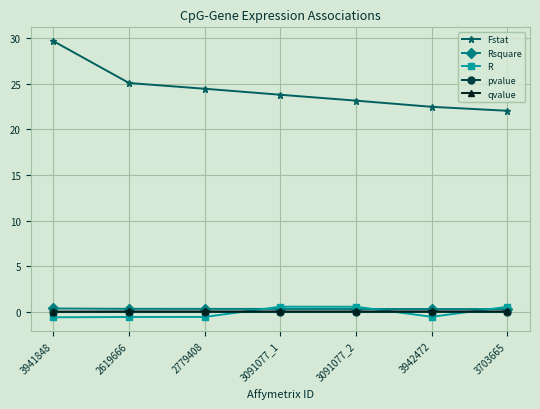

What is the label of the 3rd point from the left?

2779408